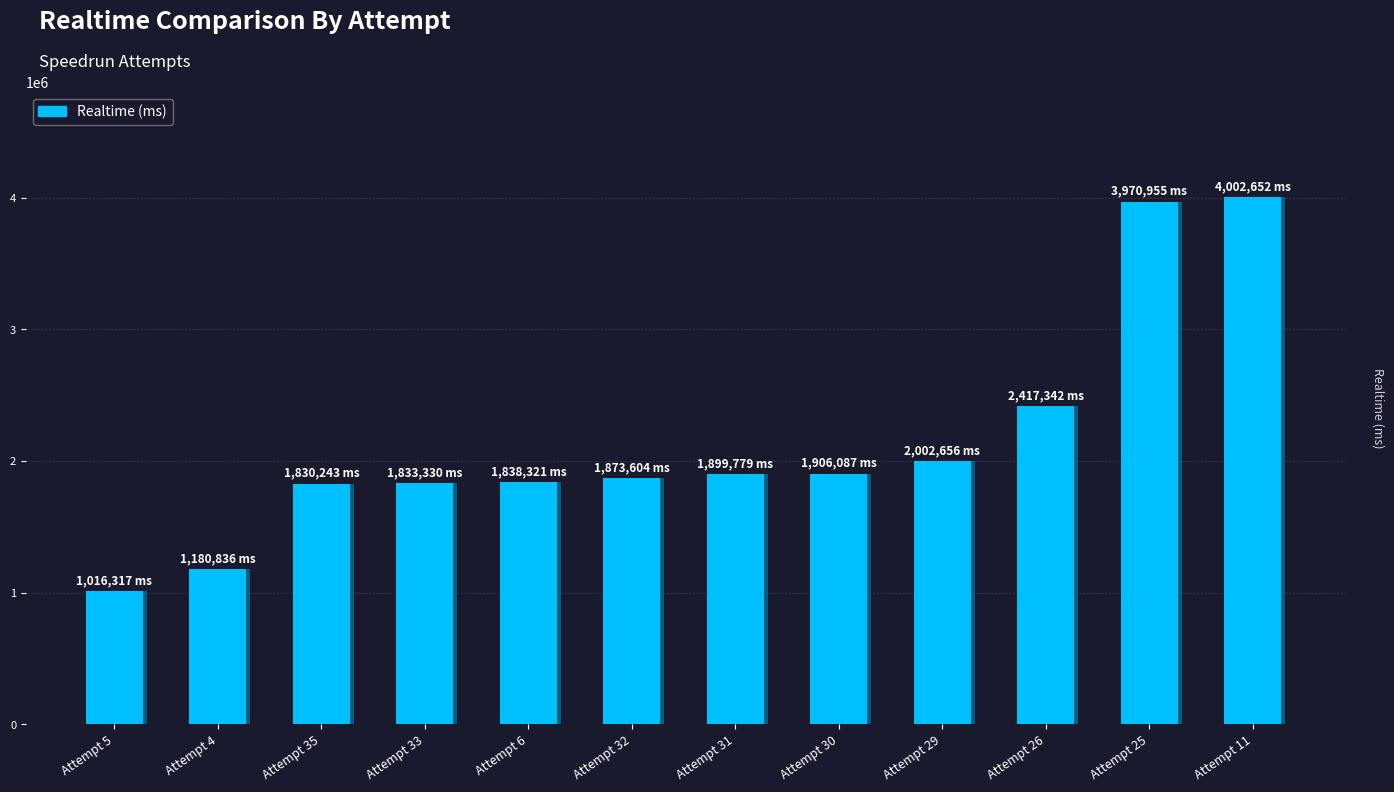

What is the change in value from Attempt 5 to Attempt 30?

+889770